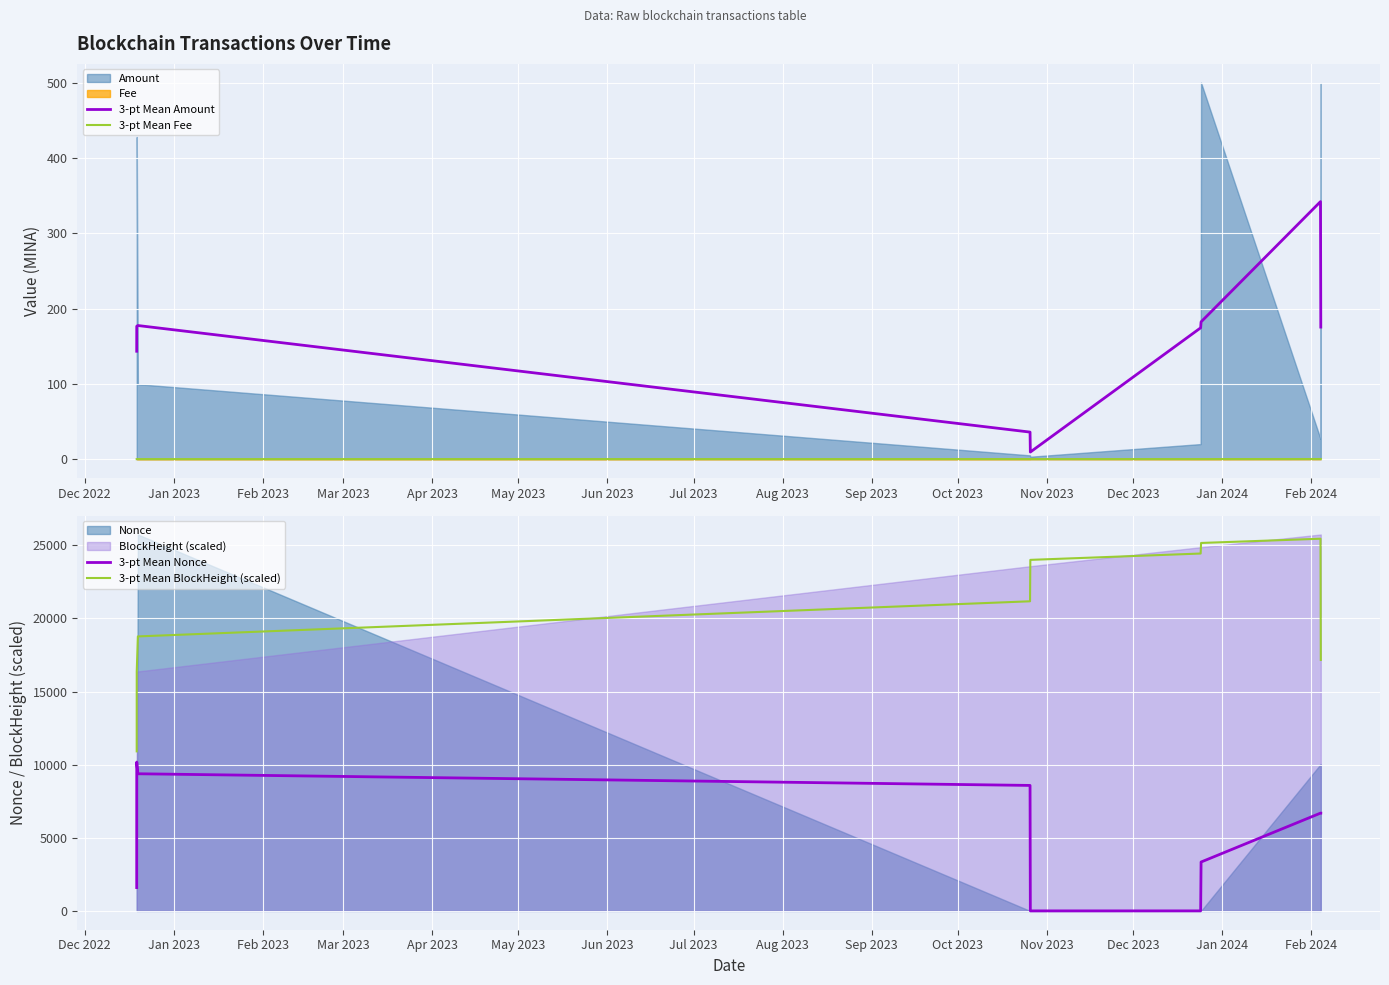

Which series has the largest range (max minus min)?

3-pt Mean BlockHeight (scaled)